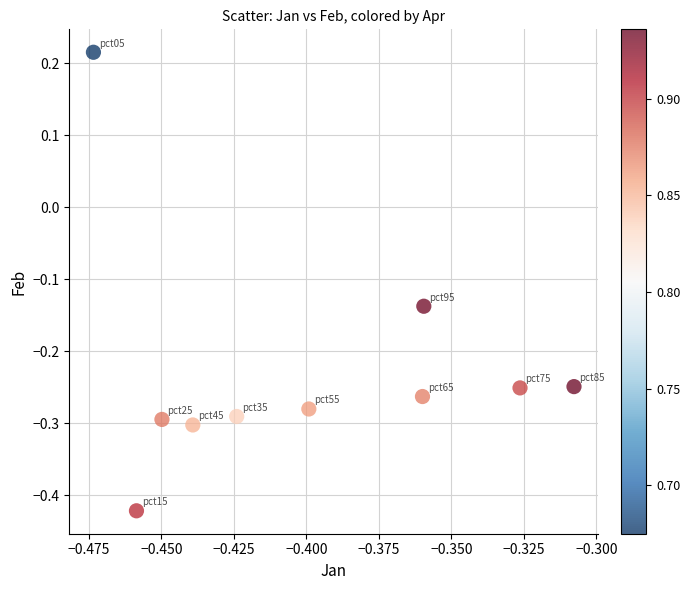

What is the range of Y values (max minus min)?

0.6